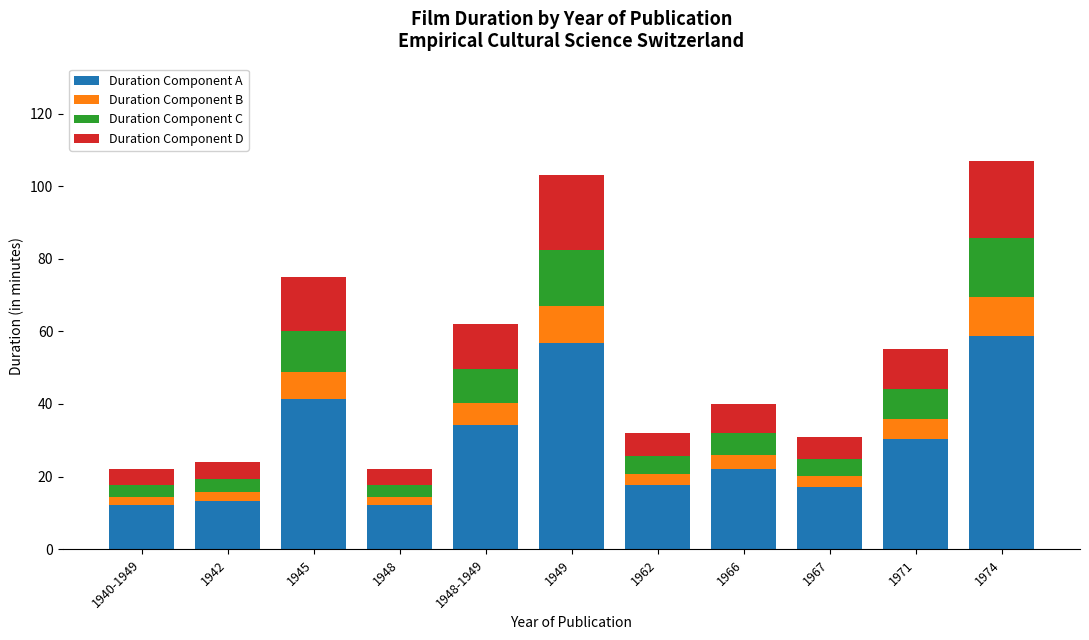

What is the highest value of the Duration Component A series?

58.9